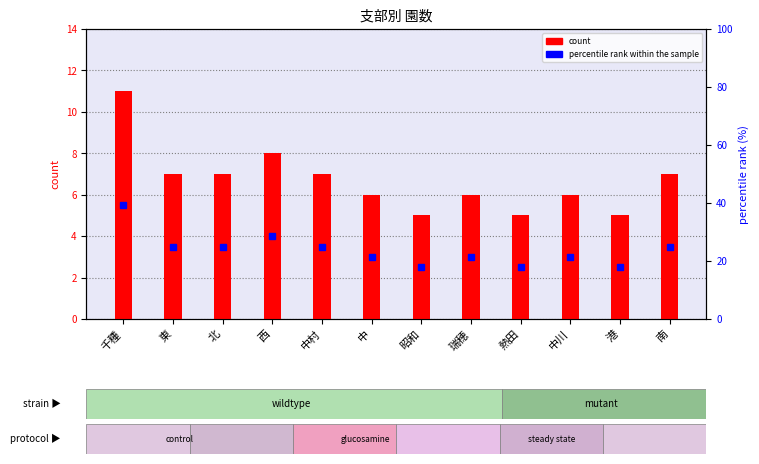

Are the bars horizontal?

No